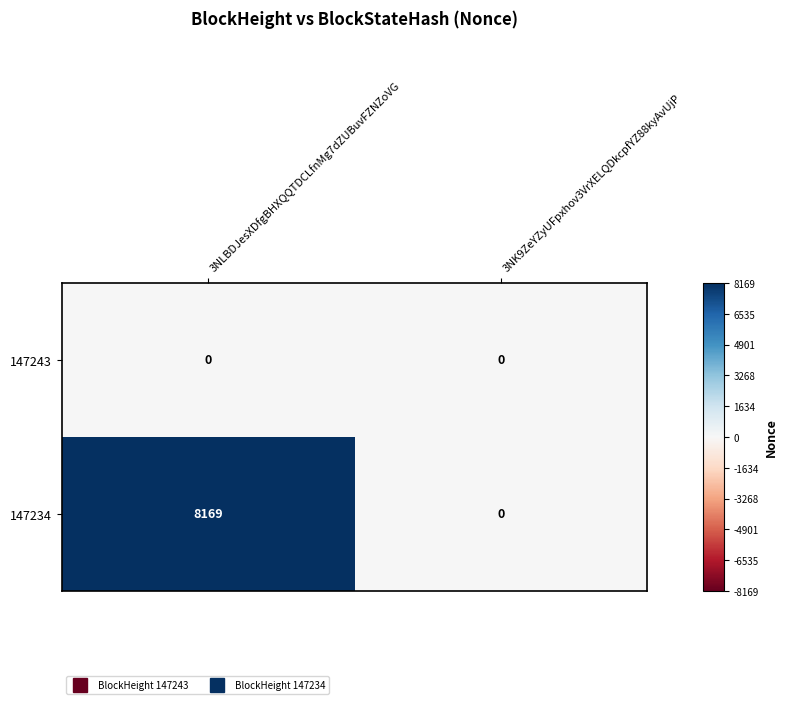

Is the value of 147243 at 3NLBDJesXDfgBHXQQTDCLfnMg7dZUBuvFZNZoVG greater than the value of 147234 at 3NLBDJesXDfgBHXQQTDCLfnMg7dZUBuvFZNZoVG?

No